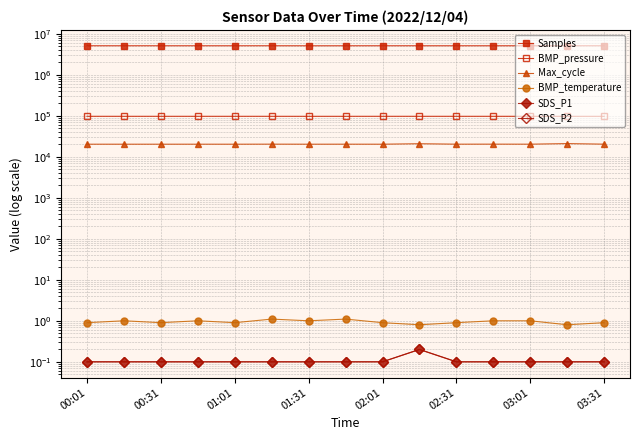

What is the greatest value displayed?

5076349.0